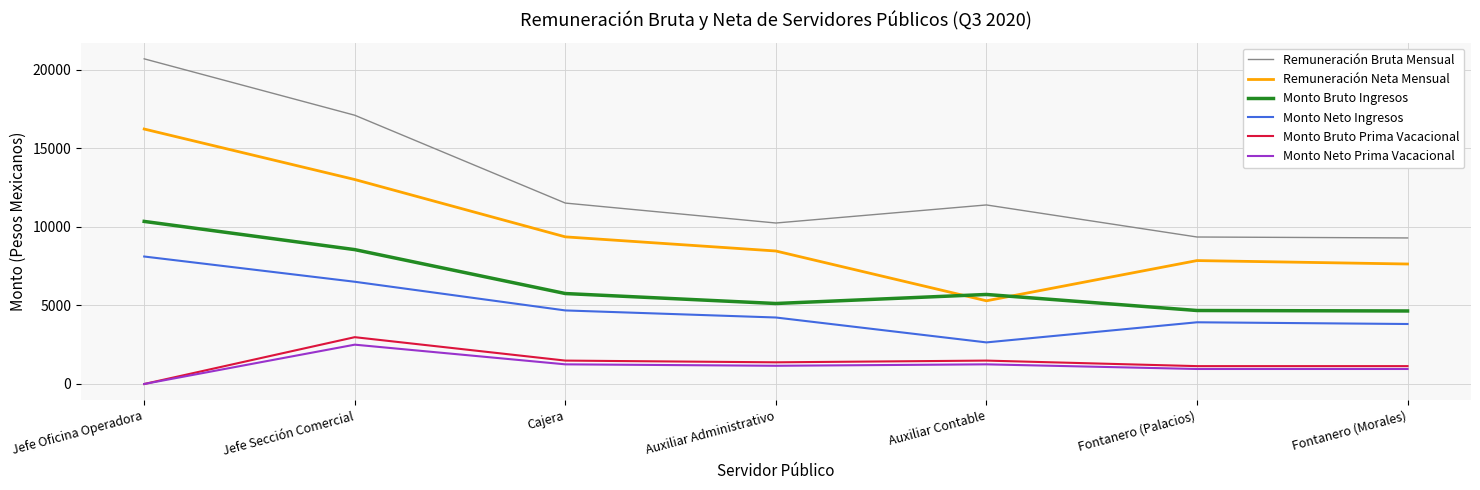

Is it true that Monto Neto Prima Vacacional equals 0.0 at Jefe Oficina Operadora?

True